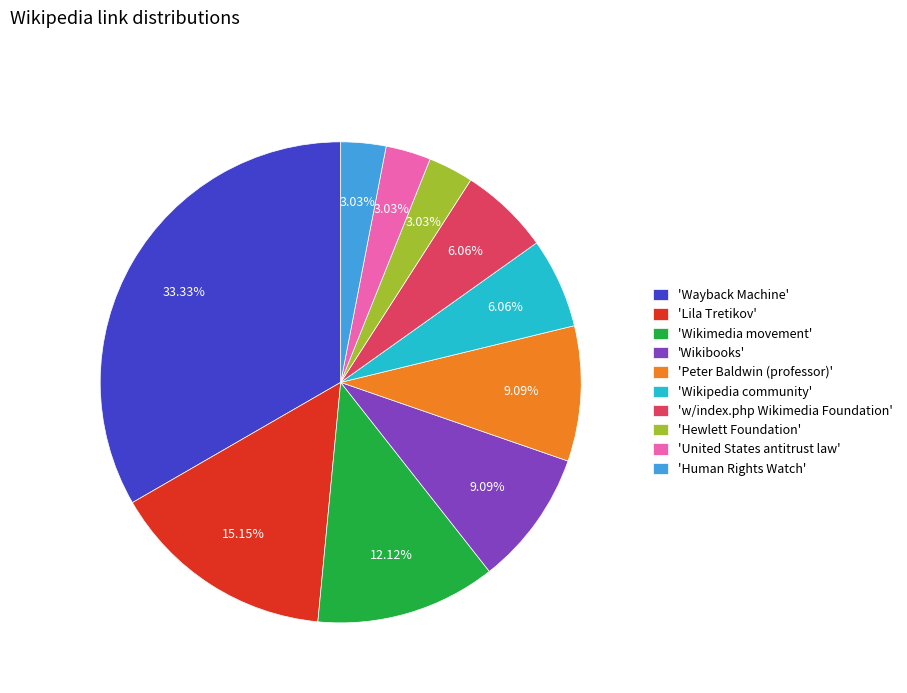

Does 'Wikibooks' represent more than half of the total?

No